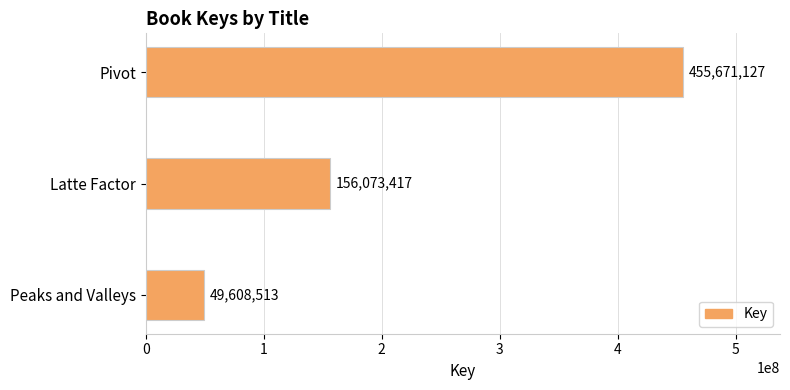

Rank the categories by value from lowest to highest.

Peaks and Valleys, Latte Factor, Pivot